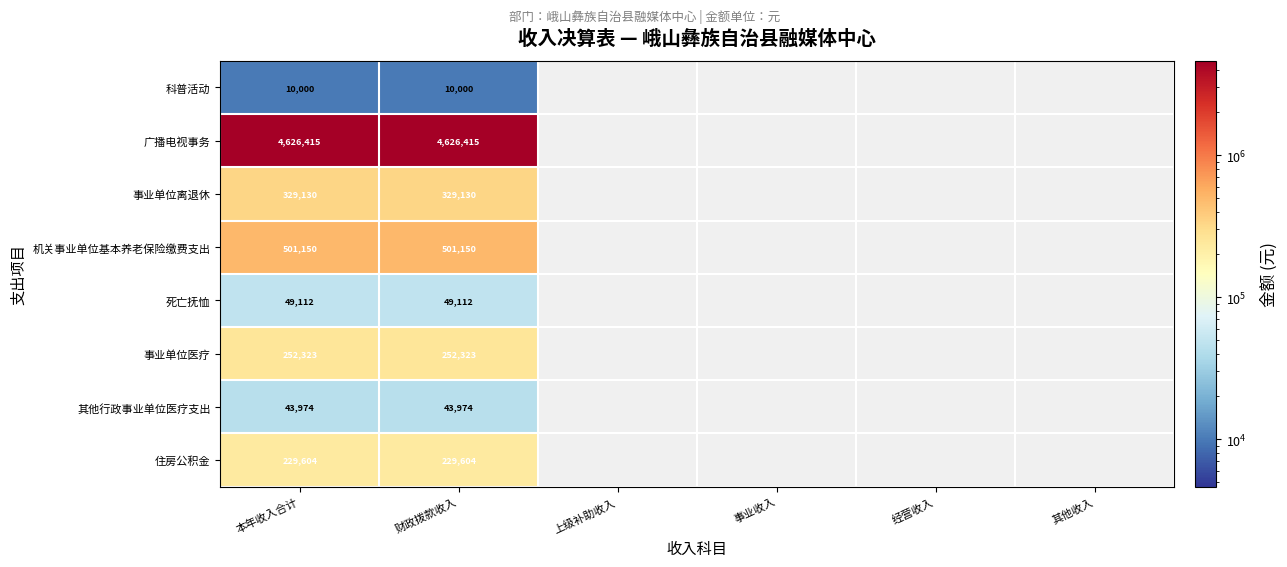

What is the maximum value shown in the chart?

4626415.2